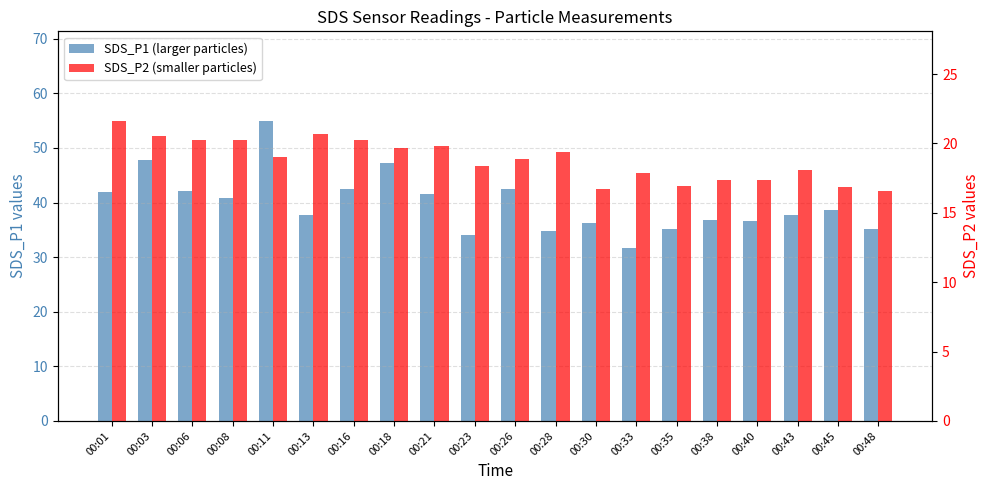

What is the value of the SDS_P1 (larger particles) bar at the 20th from the left?

35.1